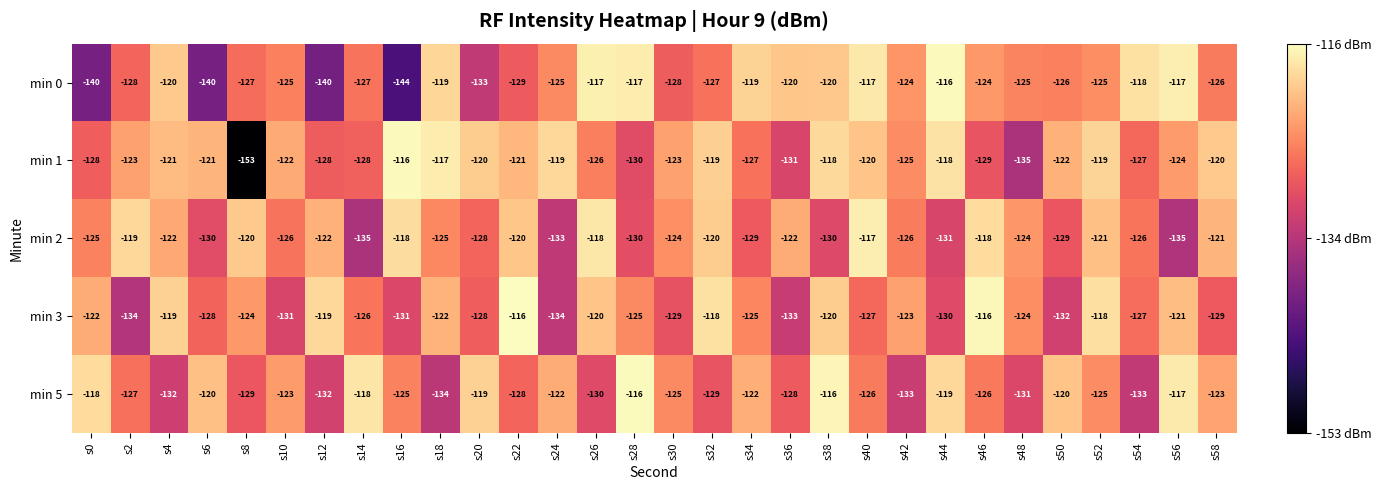

How many categories are shown in the chart?

30